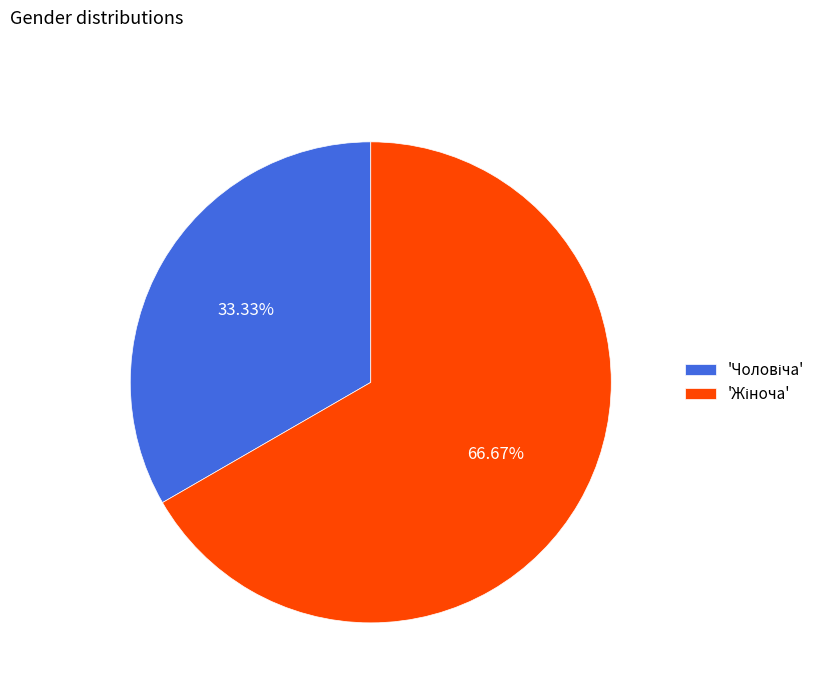

How many segments does this pie chart have?

2